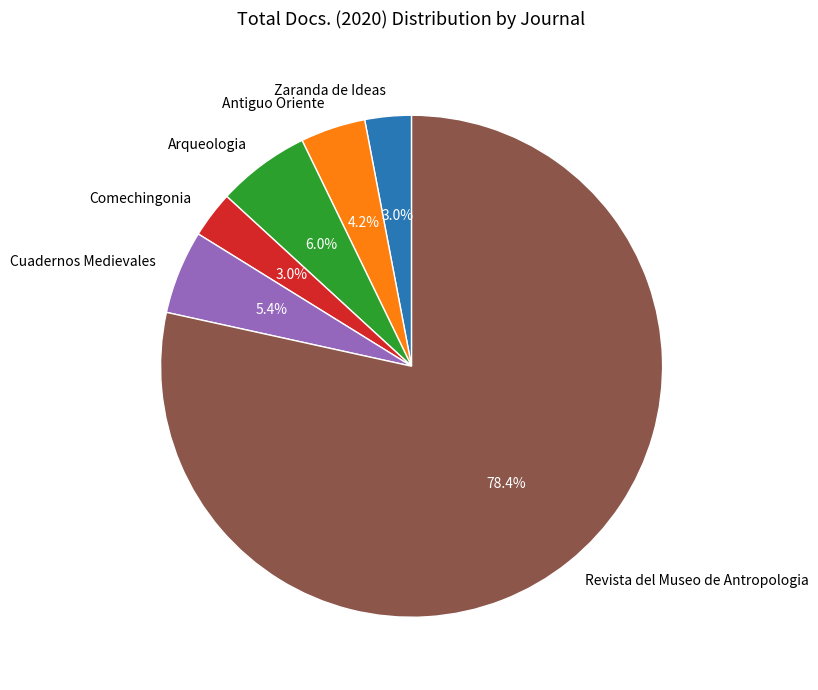

Does Cuadernos Medievales account for over 50% of the chart?

No